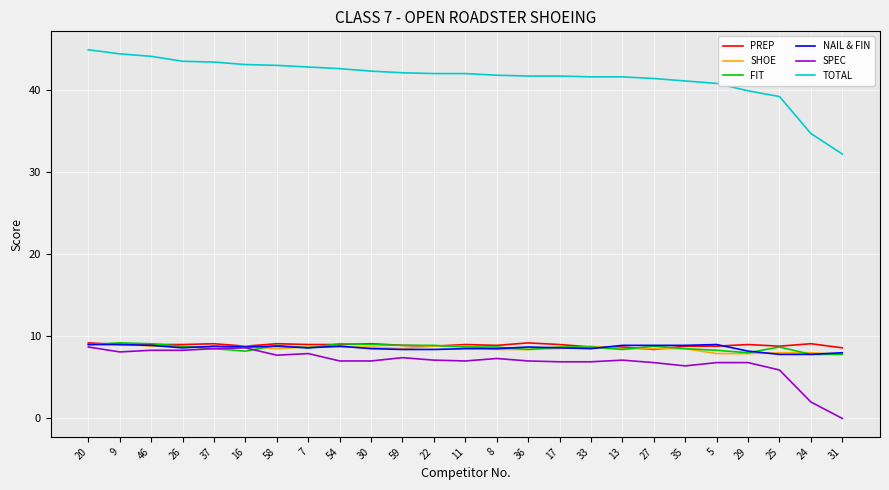

At which label does PREP first exceed 9?

20